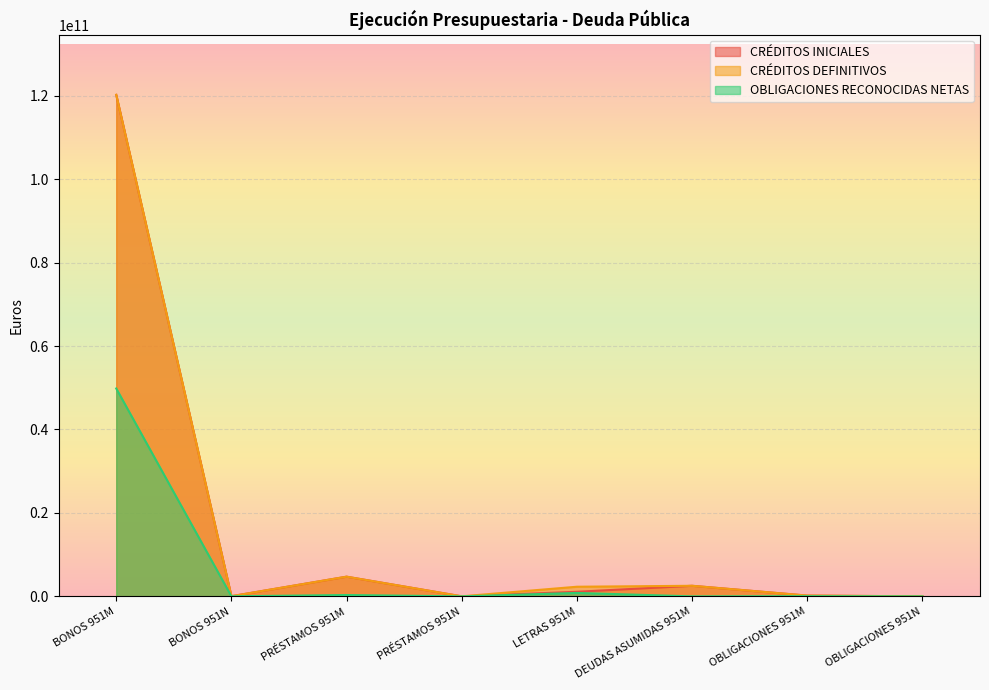

True or false: CRÉDITOS INICIALES has more than 1 interior local peaks.

True